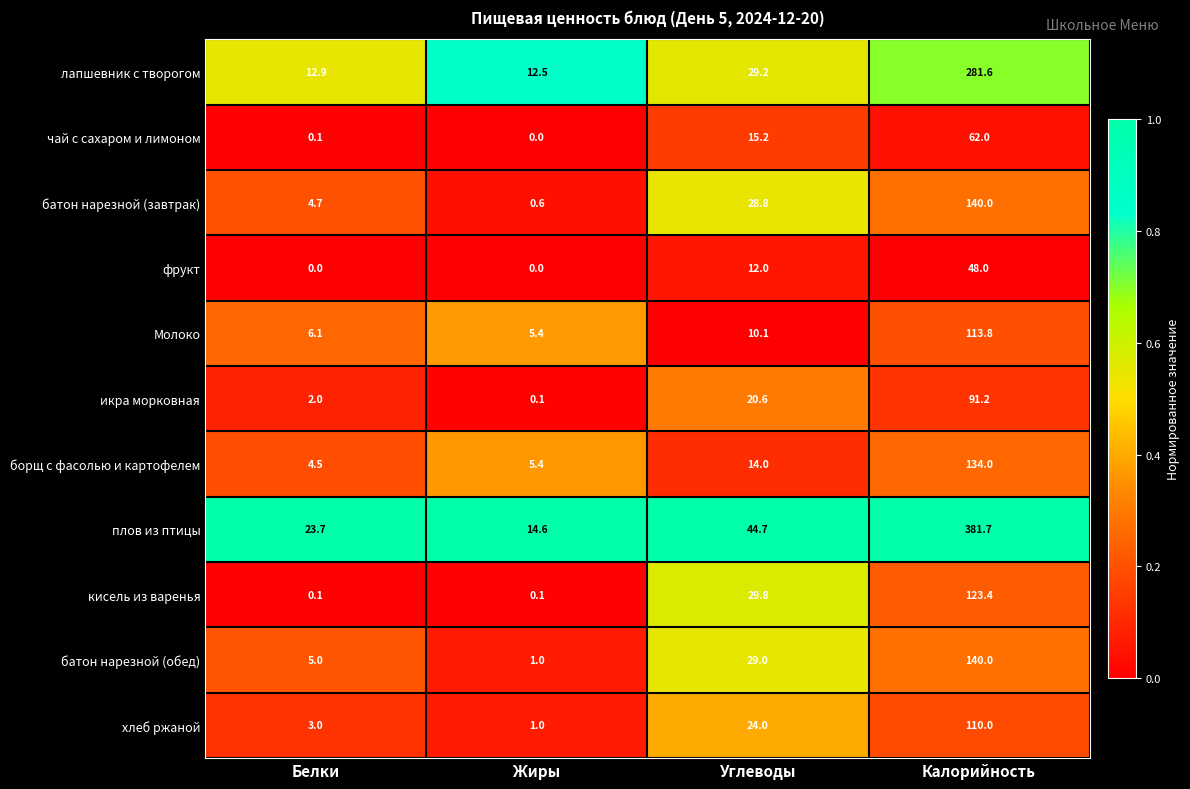

What is the total value across all series at Калорийность?

1625.7